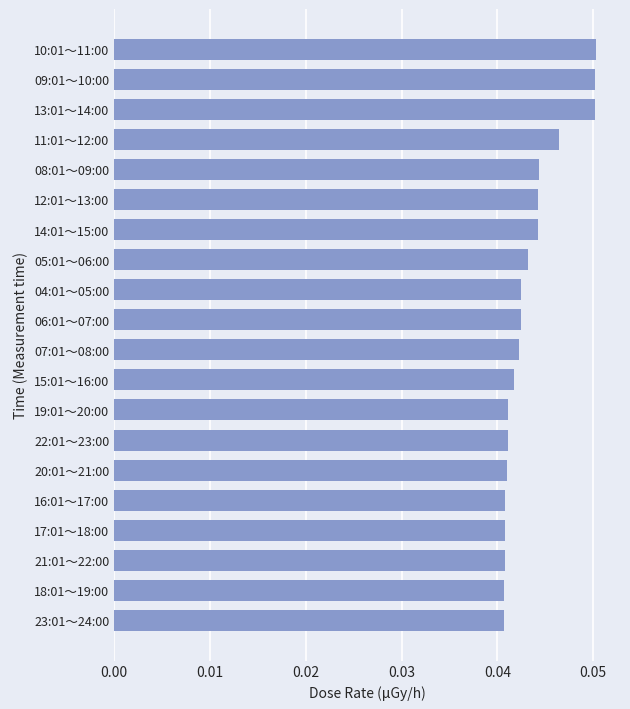

True or false: the data shows 0.1 at 19:01～20:00.

False